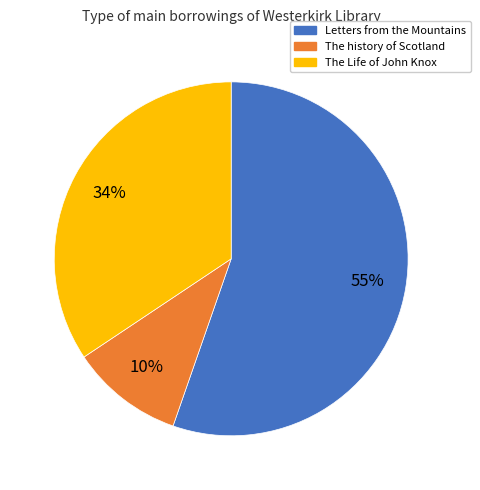

Which category has the smallest portion of the pie?

The history of Scotland